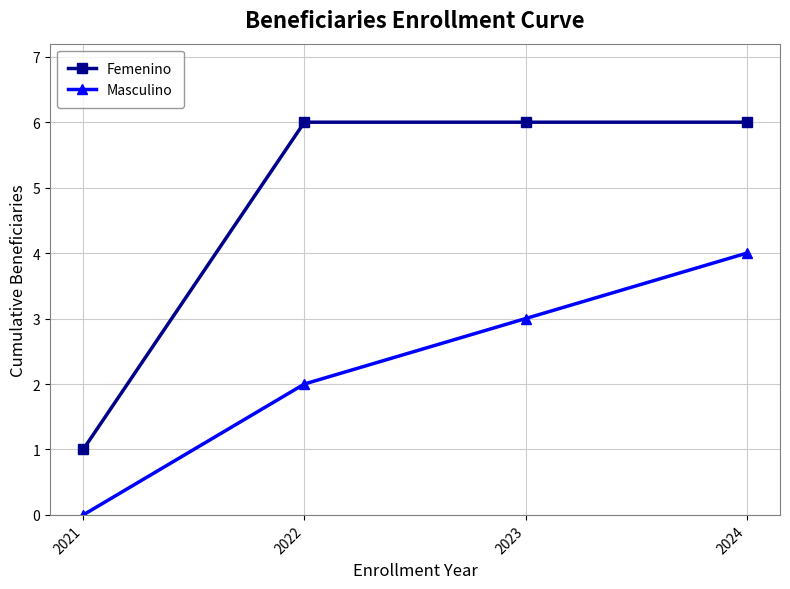

At 2024, list the series in order from largest to smallest.

Femenino, Masculino